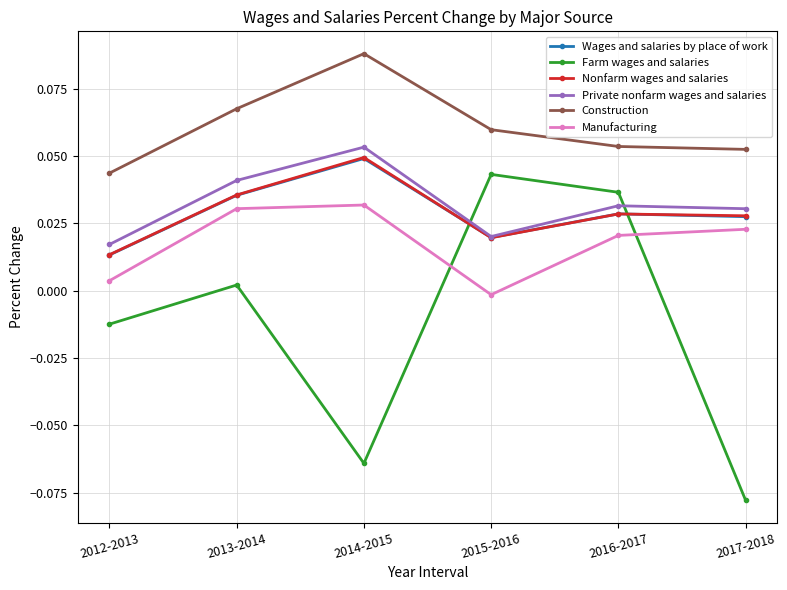

How many interior local valleys does the Farm wages and salaries series have?

1